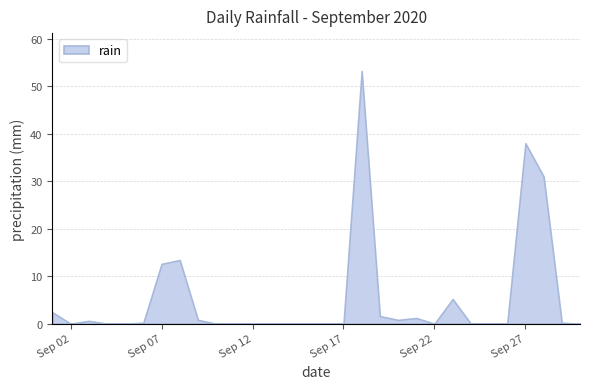

True or false: the data shows 0.8 at 2020-09-20.

True